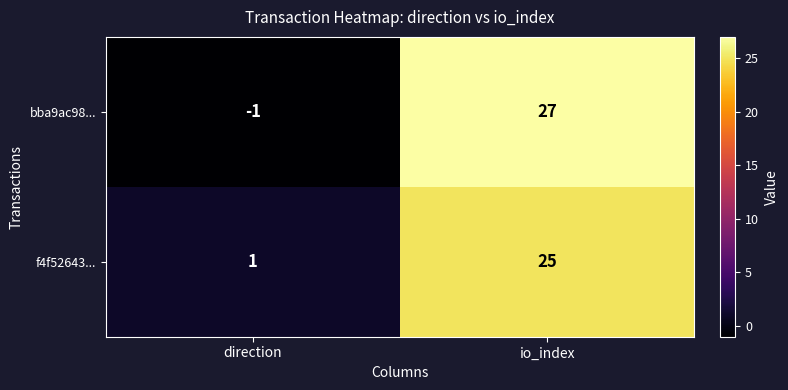

Reading left to right, extract all data points from this chart.

bba9ac98...: direction=-1	io_index=27
f4f52643...: direction=1	io_index=25